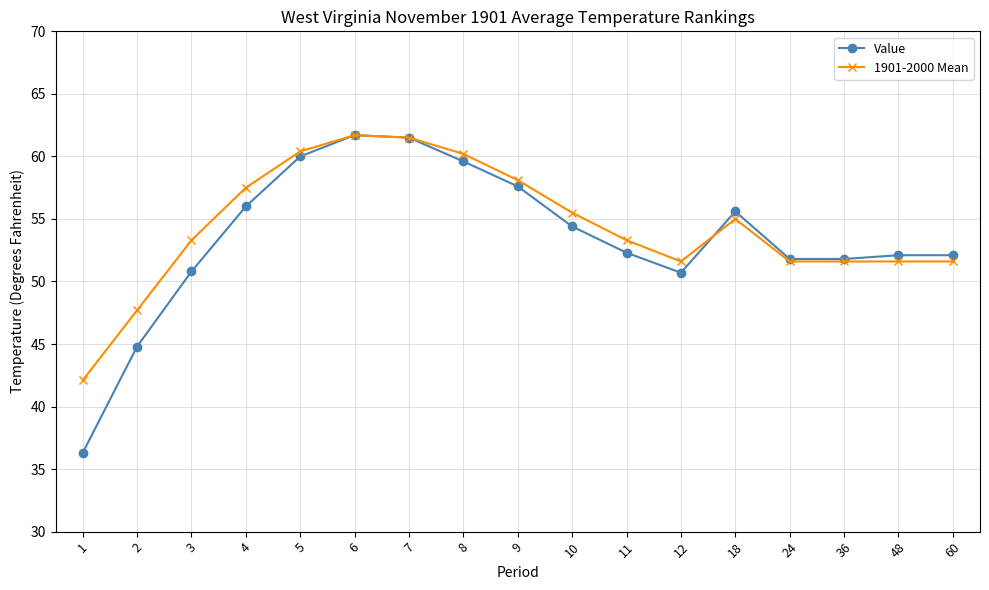

What is the spread (max minus min) of values at 18?

0.6